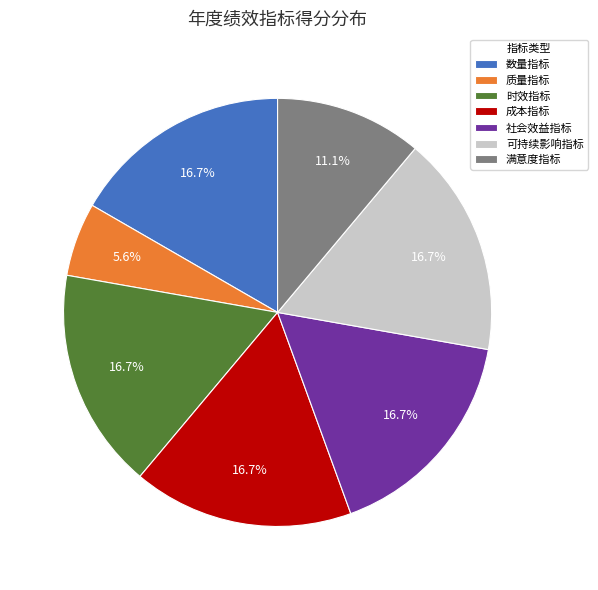

How many slices are in this pie chart?

7